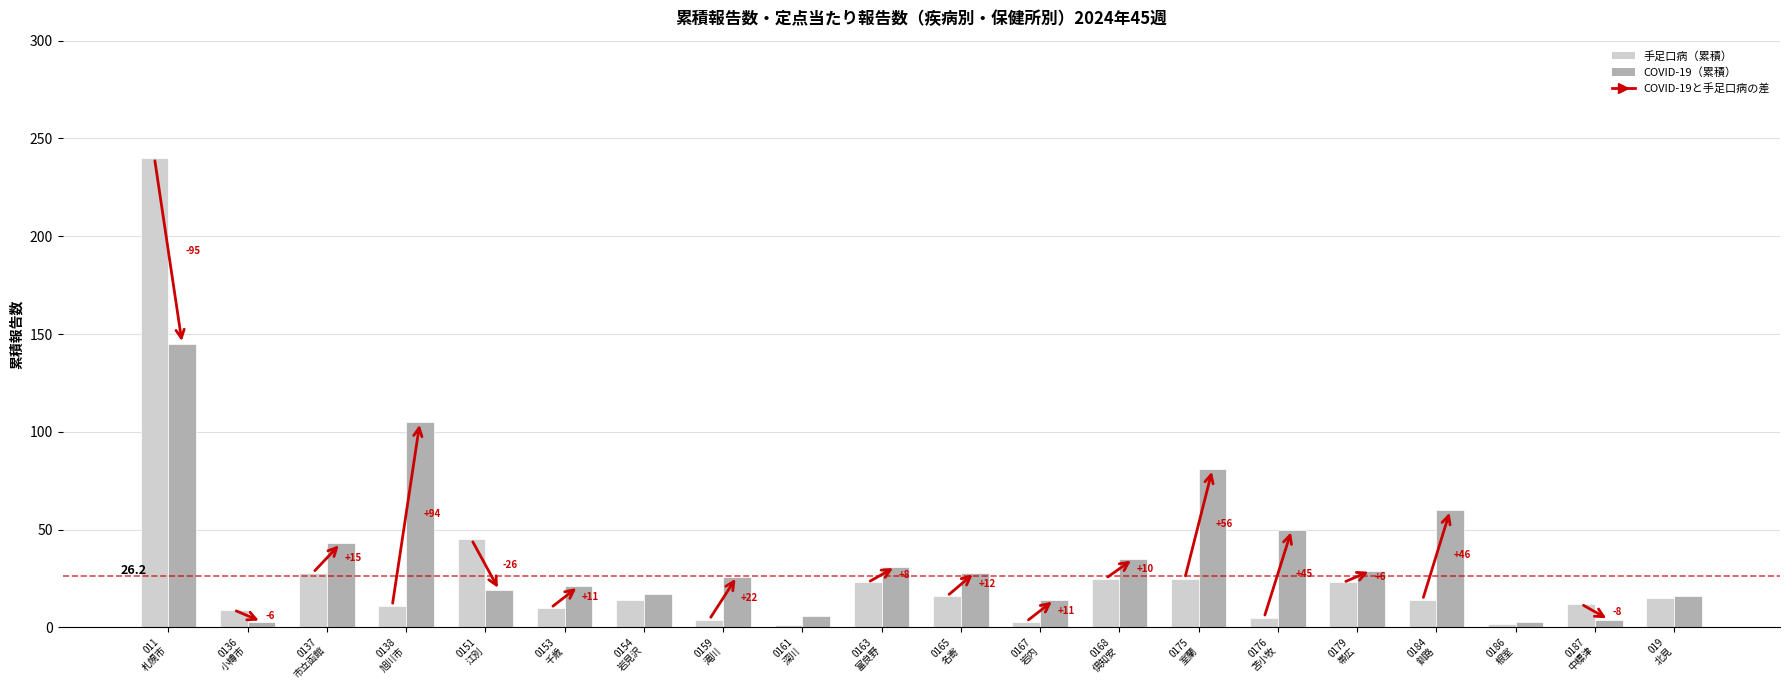

What is the difference between the highest and lowest values at 0154
岩見沢?

3